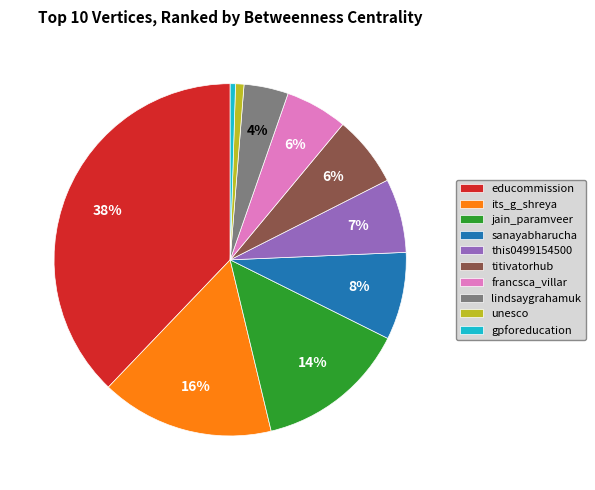

Is the sum of unesco and francsca_villar greater than half?

No